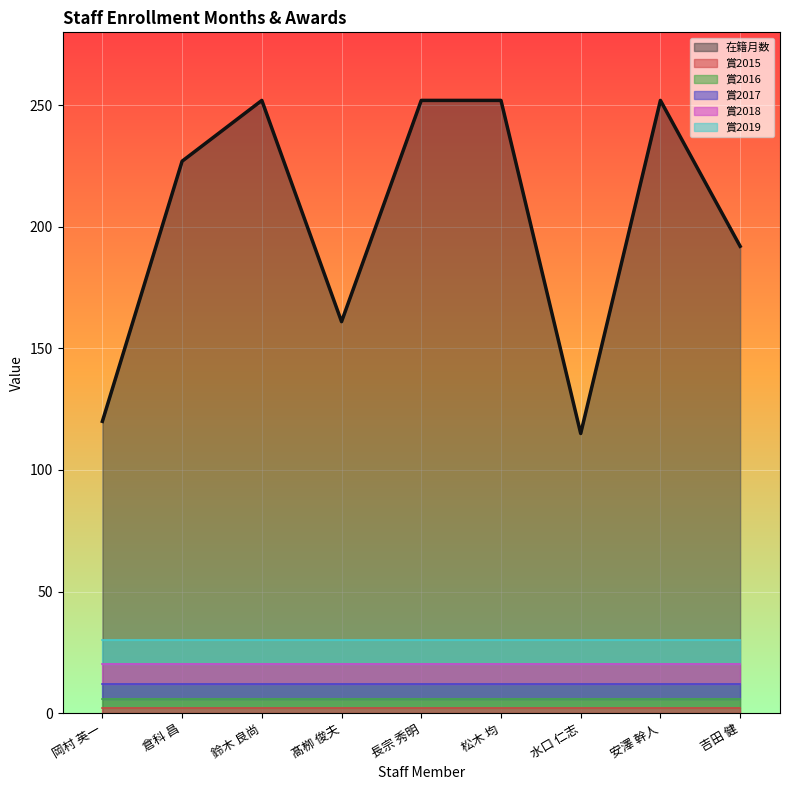

At which label is 在籍月数 closest to 183?

吉田 健